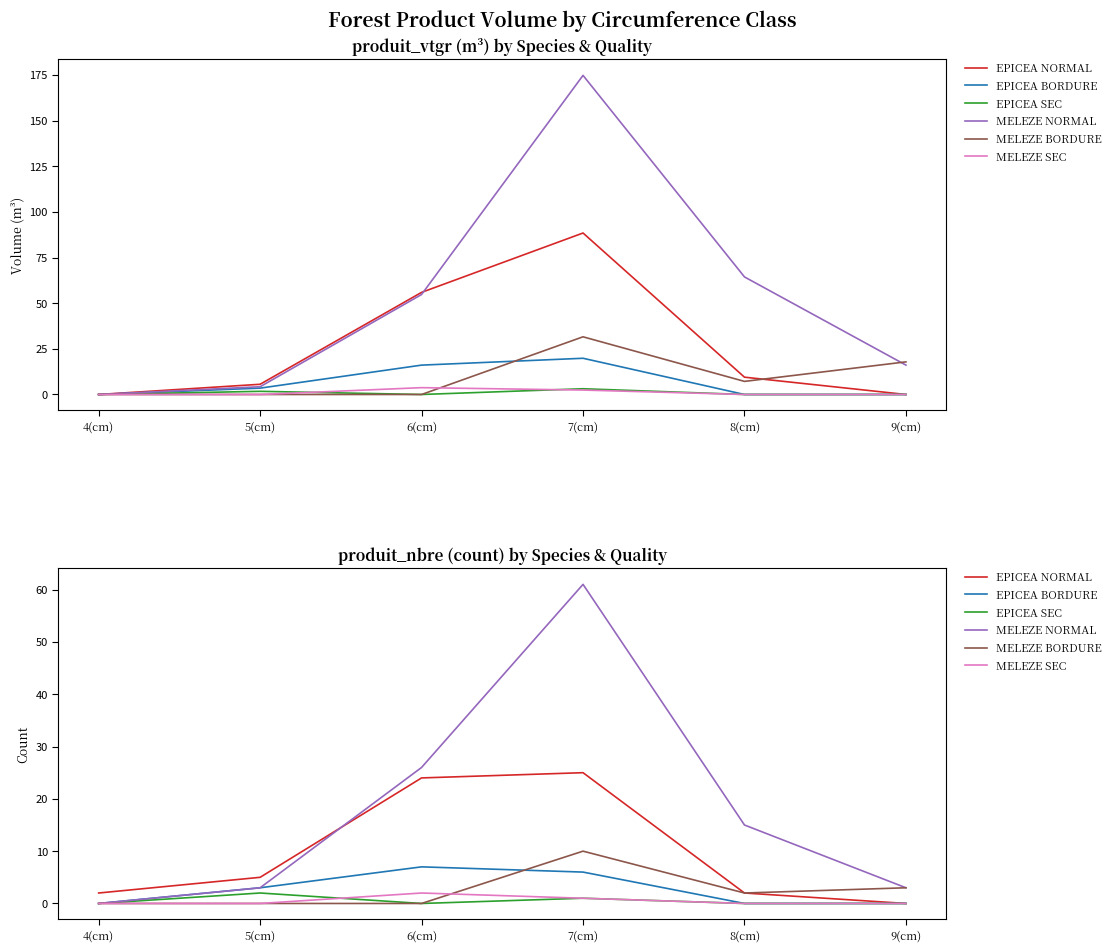

What position from the left is 6(cm)?

3